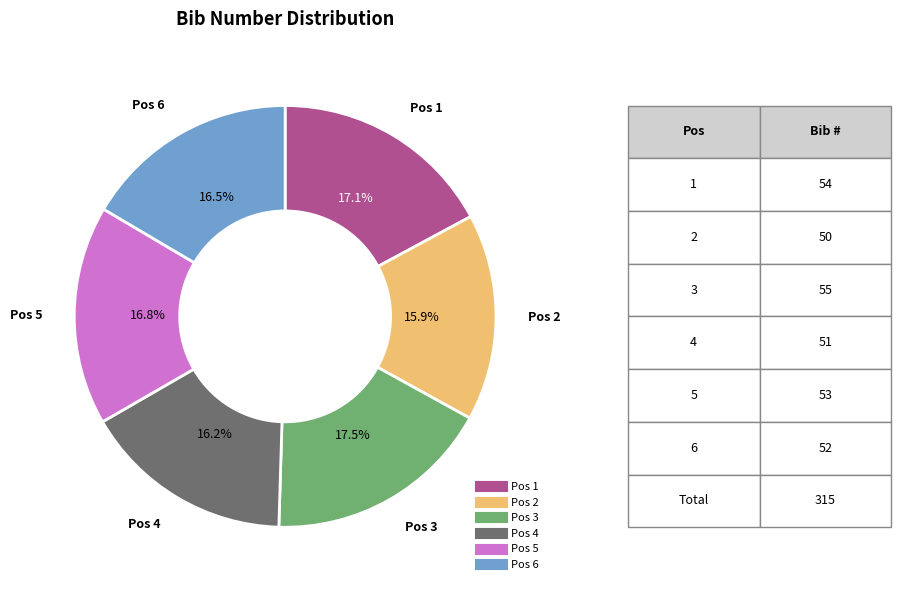

Does any single category account for the majority?

No